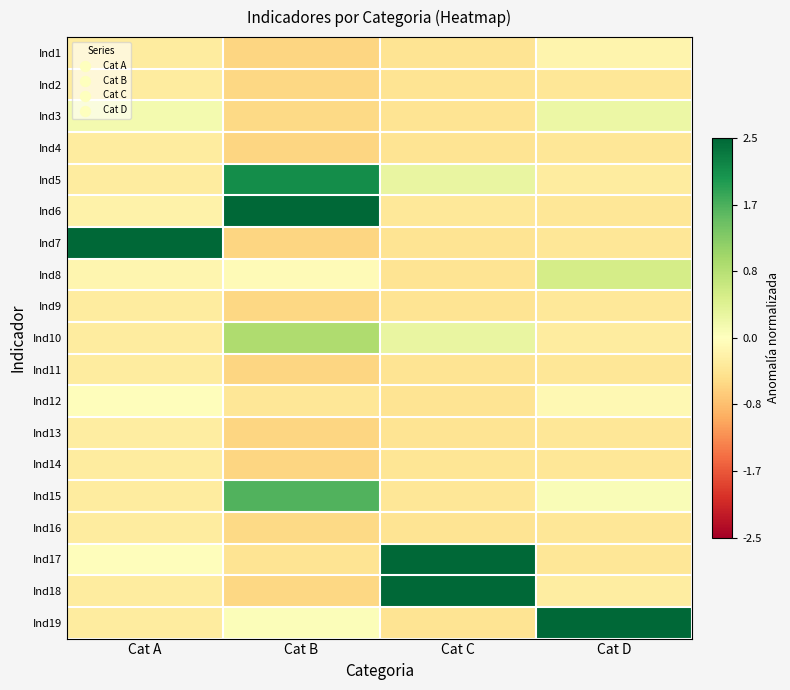

Reading left to right, what are all the values shown in this chart?

Ind1: Cat A=-0.3	Cat B=-0.6	Cat C=-0.4	Cat D=-0.2
Ind2: Cat A=-0.3	Cat B=-0.6	Cat C=-0.4	Cat D=-0.4
Ind3: Cat A=0.1	Cat B=-0.6	Cat C=-0.4	Cat D=0.2
Ind4: Cat A=-0.3	Cat B=-0.6	Cat C=-0.4	Cat D=-0.4
Ind5: Cat A=-0.3	Cat B=2.1	Cat C=0.3	Cat D=-0.3
Ind6: Cat A=-0.2	Cat B=2.6	Cat C=-0.4	Cat D=-0.4
Ind7: Cat A=4.2	Cat B=-0.6	Cat C=-0.4	Cat D=-0.4
Ind8: Cat A=-0.1	Cat B=-0.1	Cat C=-0.4	Cat D=0.5
Ind9: Cat A=-0.3	Cat B=-0.6	Cat C=-0.4	Cat D=-0.4
Ind10: Cat A=-0.3	Cat B=0.9	Cat C=0.3	Cat D=-0.3
Ind11: Cat A=-0.3	Cat B=-0.6	Cat C=-0.4	Cat D=-0.4
Ind12: Cat A=-0.0	Cat B=-0.4	Cat C=-0.4	Cat D=-0.1
Ind13: Cat A=-0.3	Cat B=-0.6	Cat C=-0.4	Cat D=-0.4
Ind14: Cat A=-0.3	Cat B=-0.6	Cat C=-0.4	Cat D=-0.4
Ind15: Cat A=-0.3	Cat B=1.6	Cat C=-0.4	Cat D=0.1
Ind16: Cat A=-0.3	Cat B=-0.6	Cat C=-0.4	Cat D=-0.4
Ind17: Cat A=-0.0	Cat B=-0.4	Cat C=2.5	Cat D=-0.4
Ind18: Cat A=-0.3	Cat B=-0.6	Cat C=3.1	Cat D=-0.3
Ind19: Cat A=-0.3	Cat B=0.0	Cat C=-0.4	Cat D=4.1